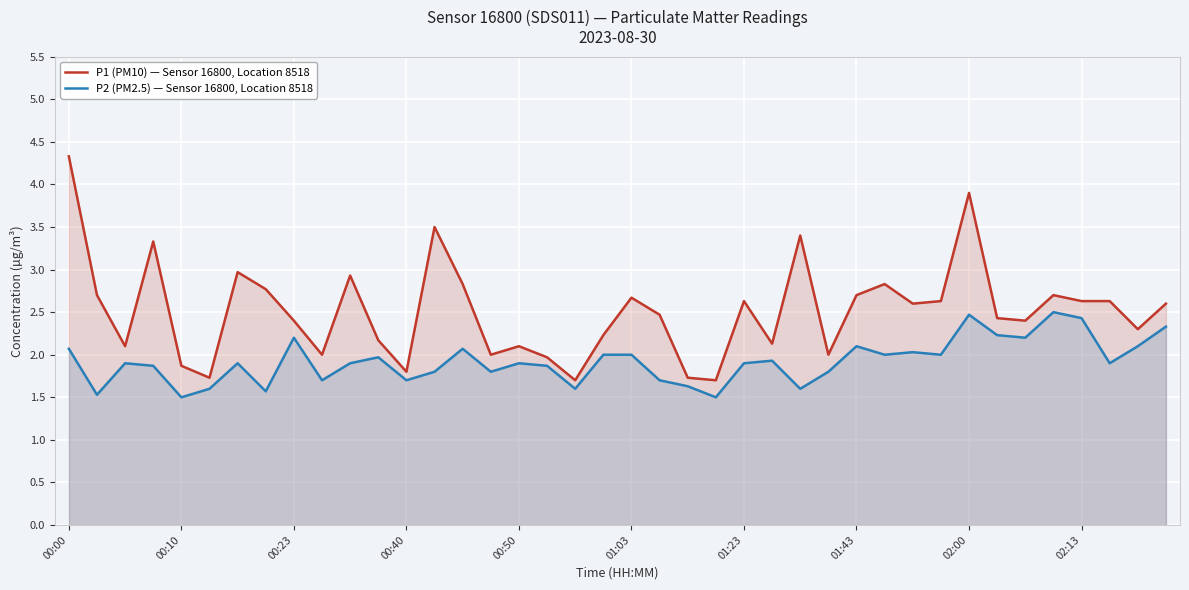

What is the difference between the maximum and minimum values in the P2 (PM2.5) — Sensor 16800, Location 8518 series?

1.0